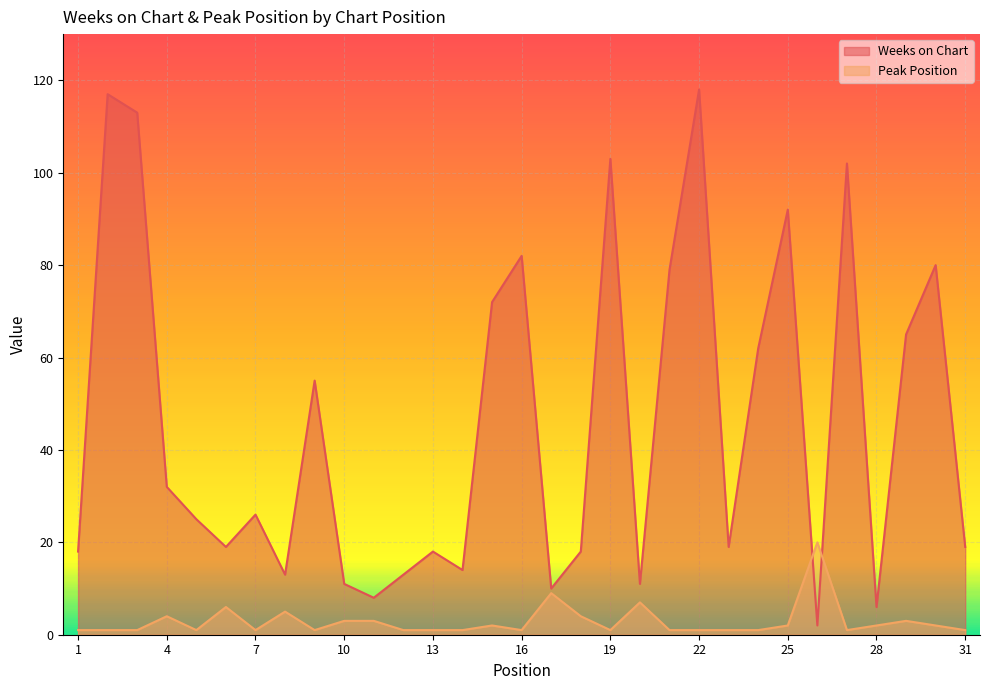

Where is Peak Position nearest to the value 10?

17